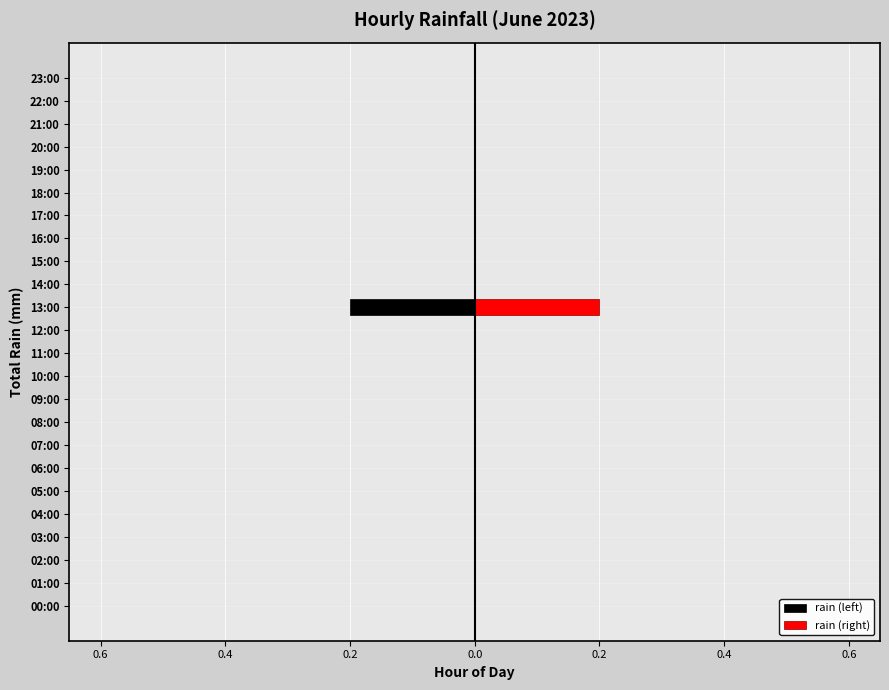

Rank the series by their average value, from highest to lowest.

rain (right), rain (left)